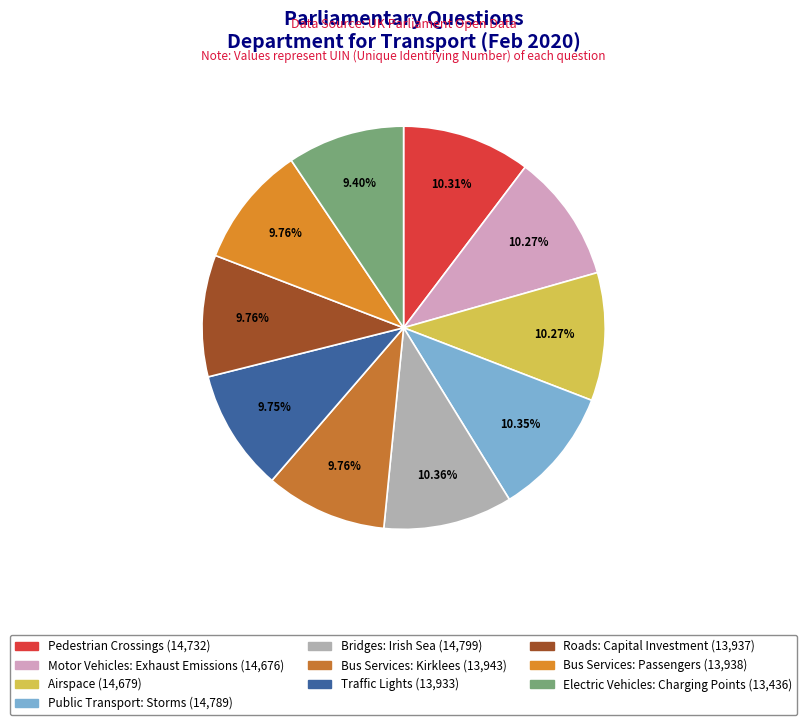

Which slice is the smallest?

Electric Vehicles: Charging Points